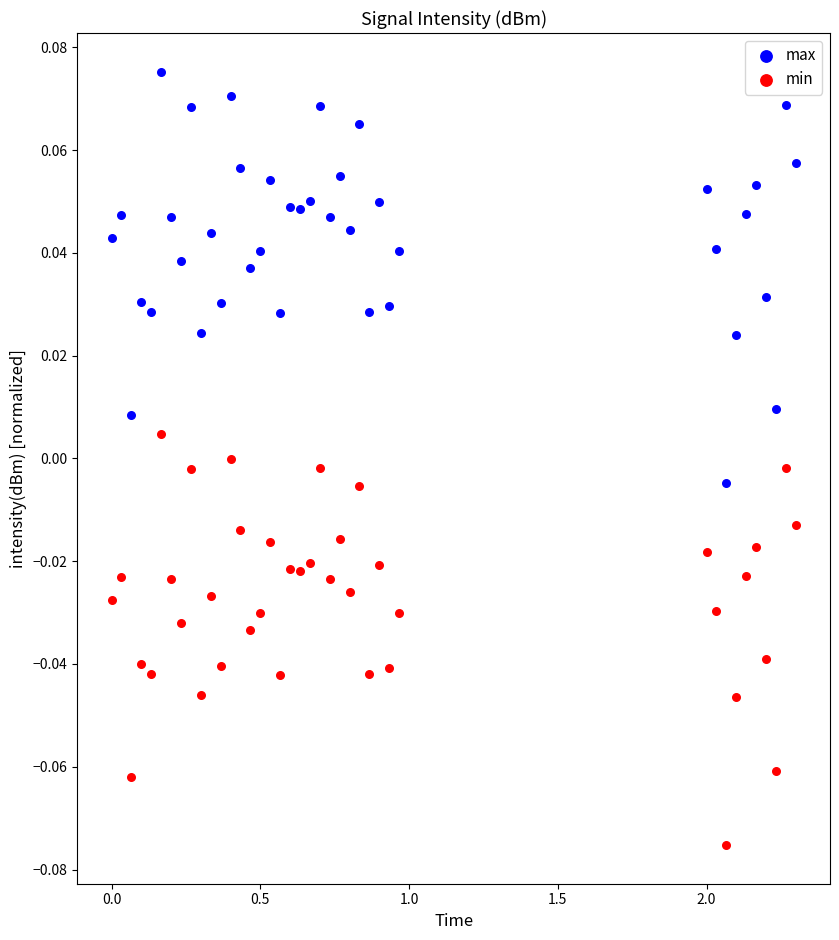

What is the X range (max minus min) for the scatter plot?

2.3